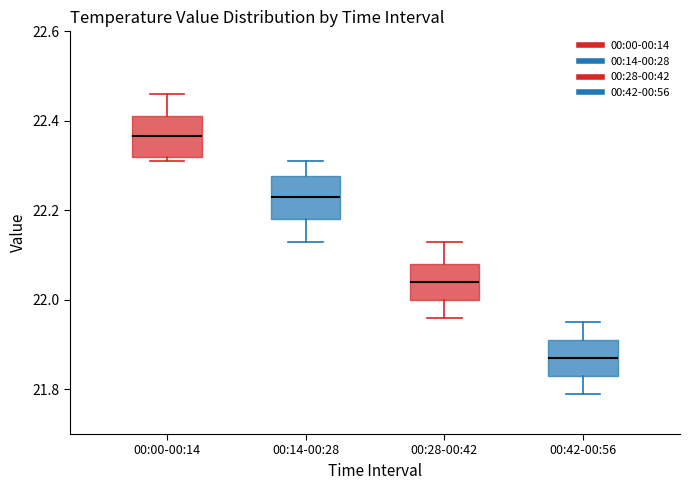

Reading left to right, read every box against the y-axis: the position of its median line, the range the box covers, and the ends of its whiskers. The values are not printed on the chart, so give them approximately, as read against the axis.

00:00-00:14: median 22.36, box 22.32 to 22.42, whiskers 22.32 (just below the box's lower edge) to 22.46
00:14-00:28: median 22.24, box 22.18 to 22.28, whiskers 22.14 to 22.32
00:28-00:42: median 22.04, box 22.00 to 22.08, whiskers 21.96 to 22.14
00:42-00:56: median 21.88, box 21.84 to 21.92, whiskers 21.80 to 21.96